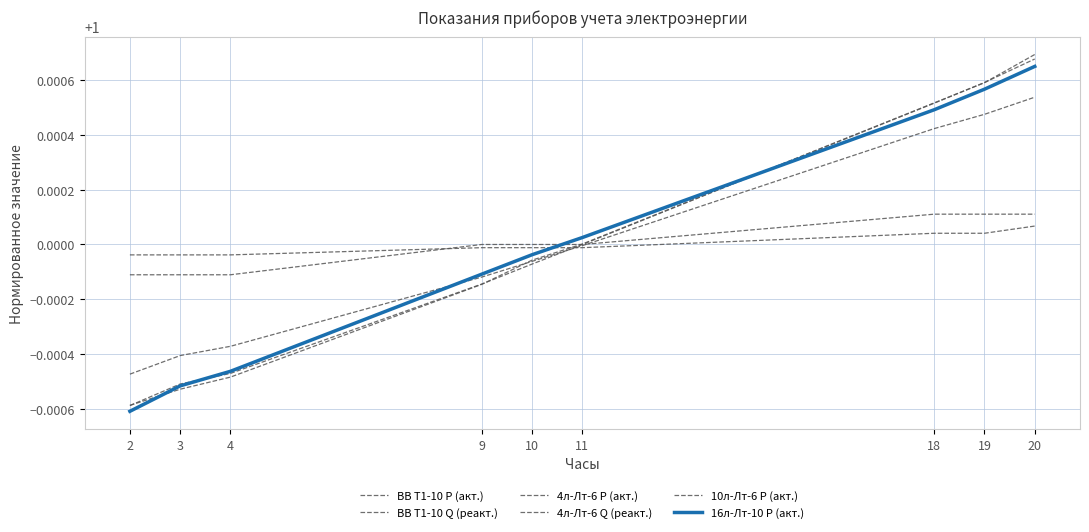

How many categories are shown in the chart?

9